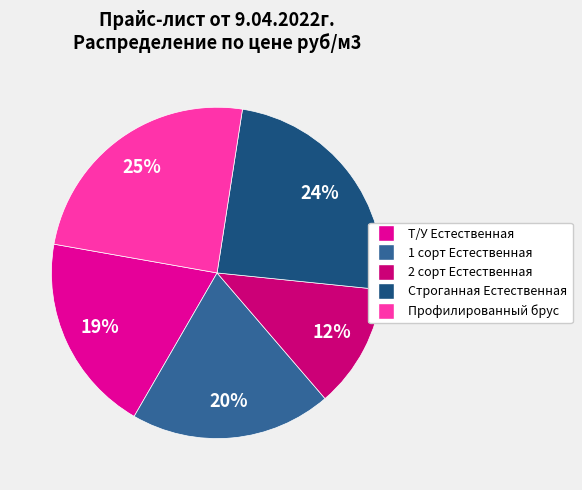

The Т/У Естественная slice represents 25% of the pie. True or false?

False